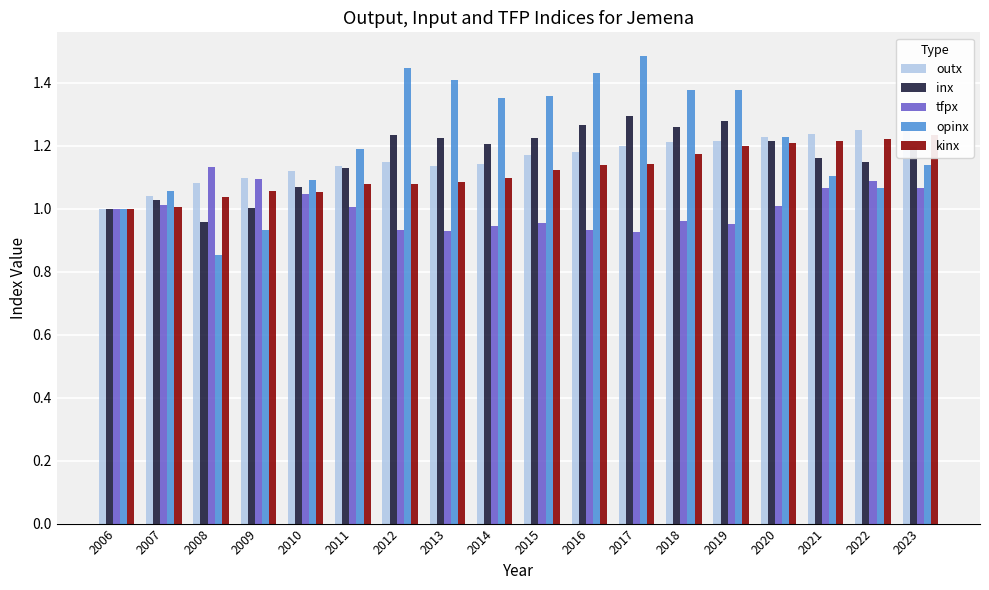

Rank the series by their maximum value, from lowest to highest.

tfpx, kinx, outx, inx, opinx